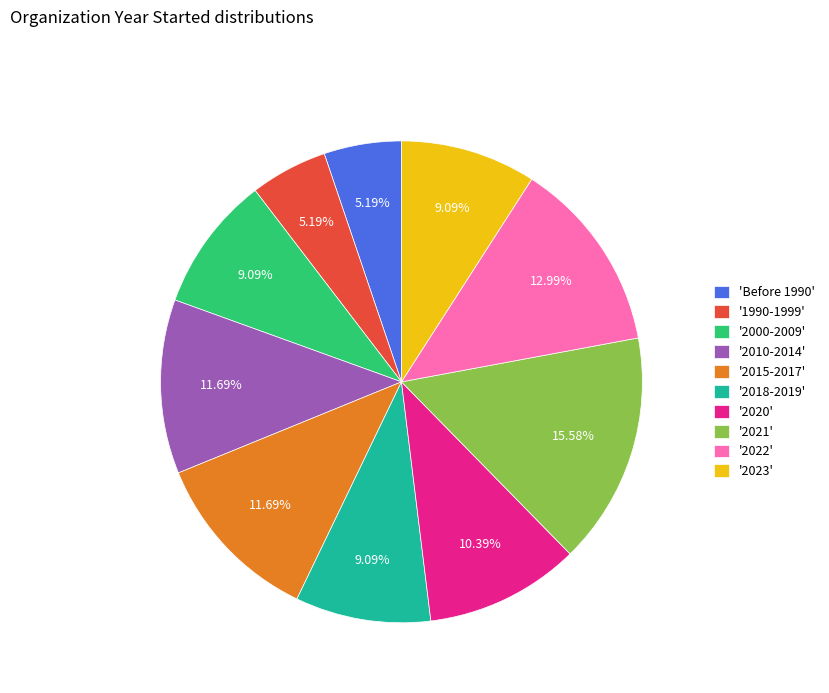

Approximately how many times larger is the value at '2022' compared to 'Before 1990'?

2.5